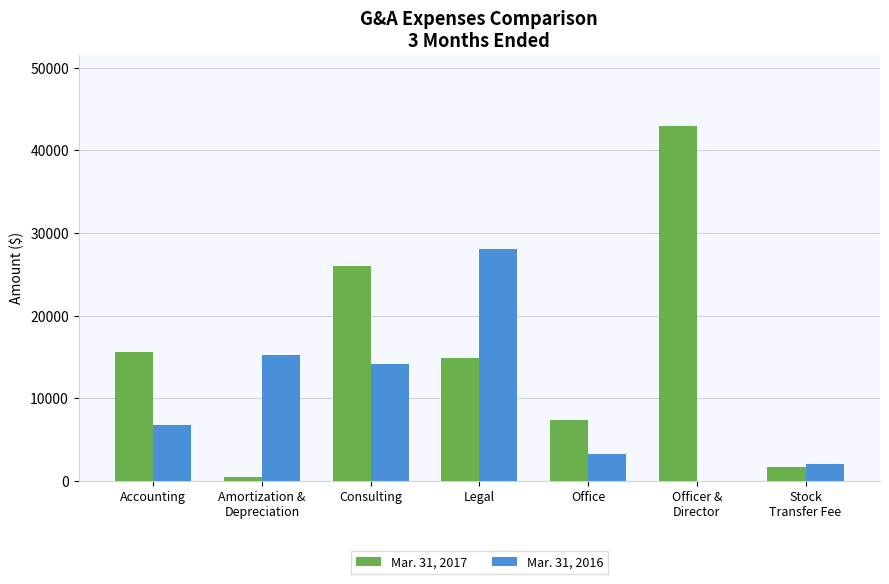

What is the total value across all series at Legal?

43003